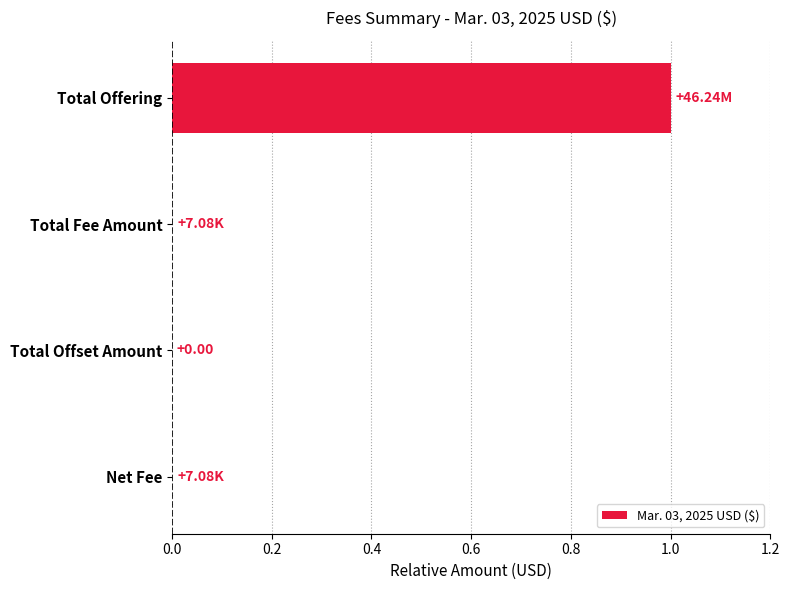

How many categories are shown in the chart?

4